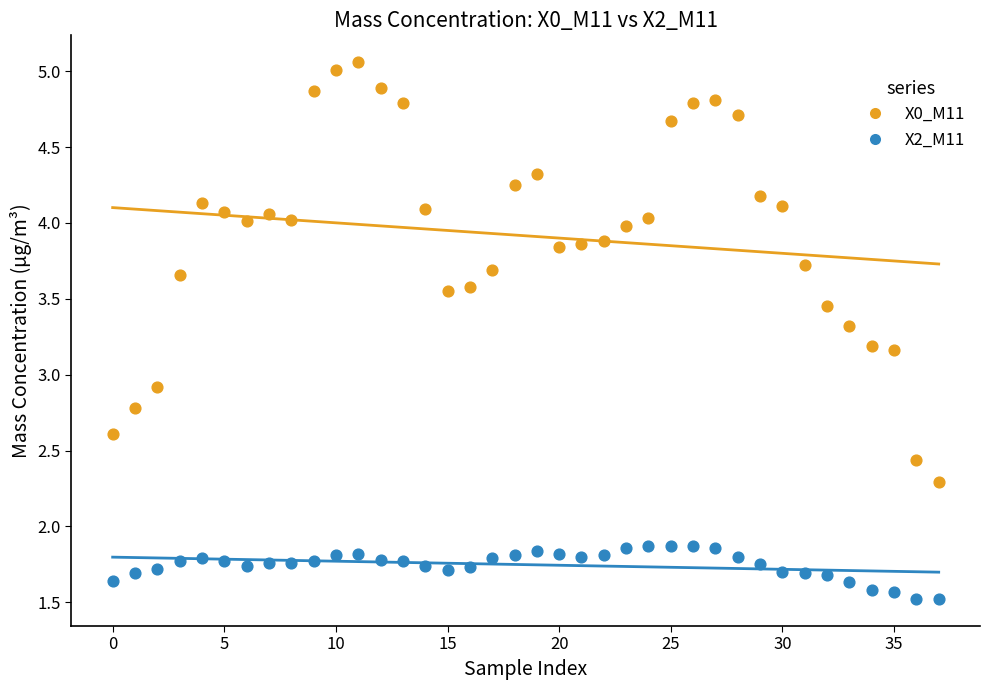

What are all the series names shown in the legend?

X0_M11, X2_M11